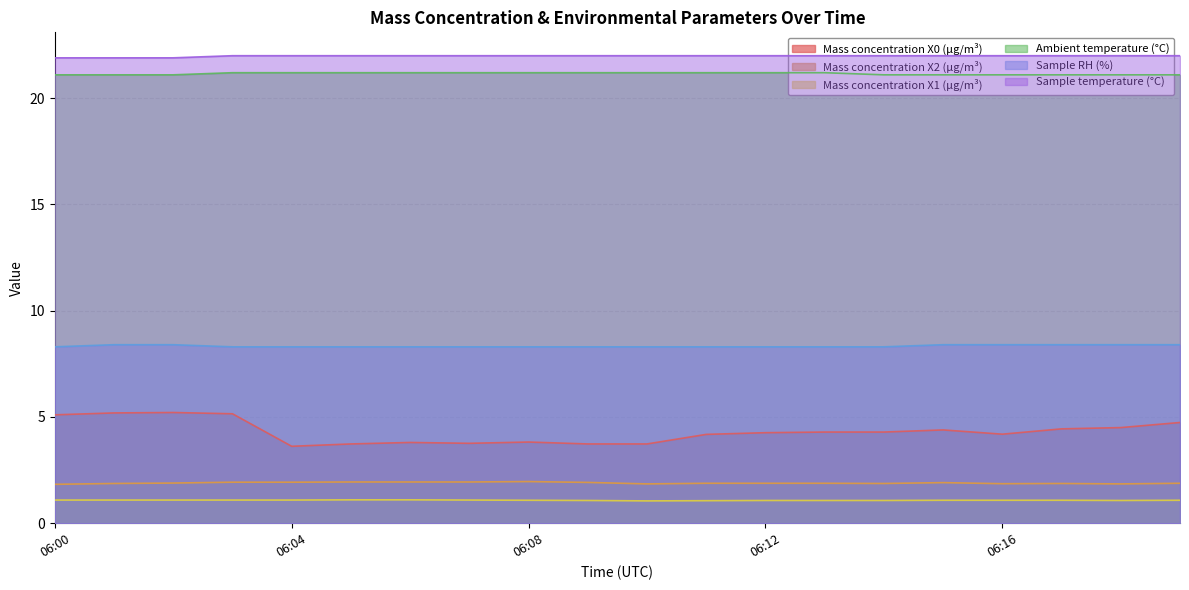

What is the highest value of the Mass concentration X2 (μg/m³) series?

2.0